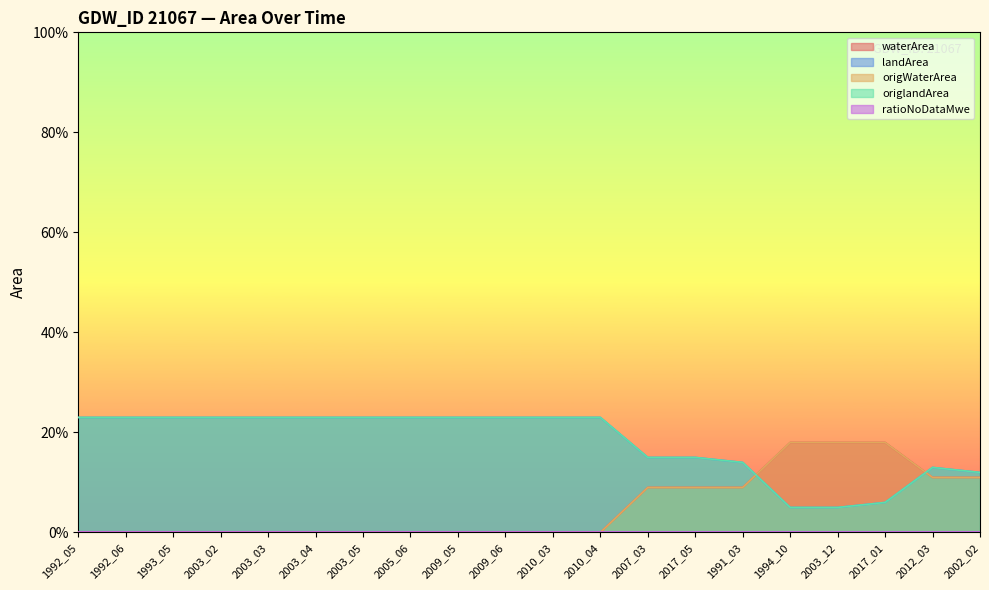

Is the value of landArea at 1993_05 greater than the value of waterArea at 2005_06?

Yes